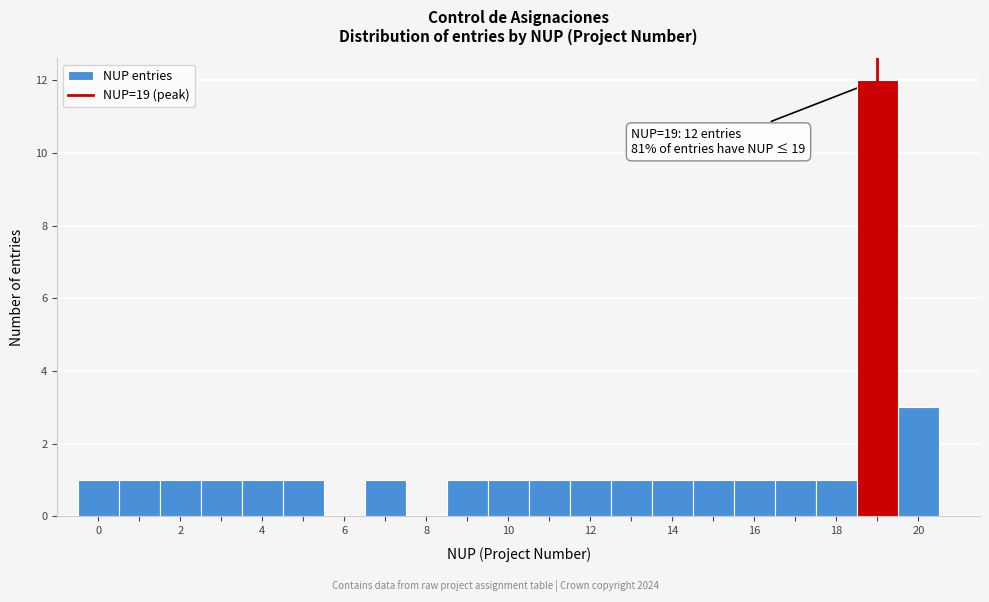

Which range on the x-axis has the tallest bar?

18.5 to 19.5